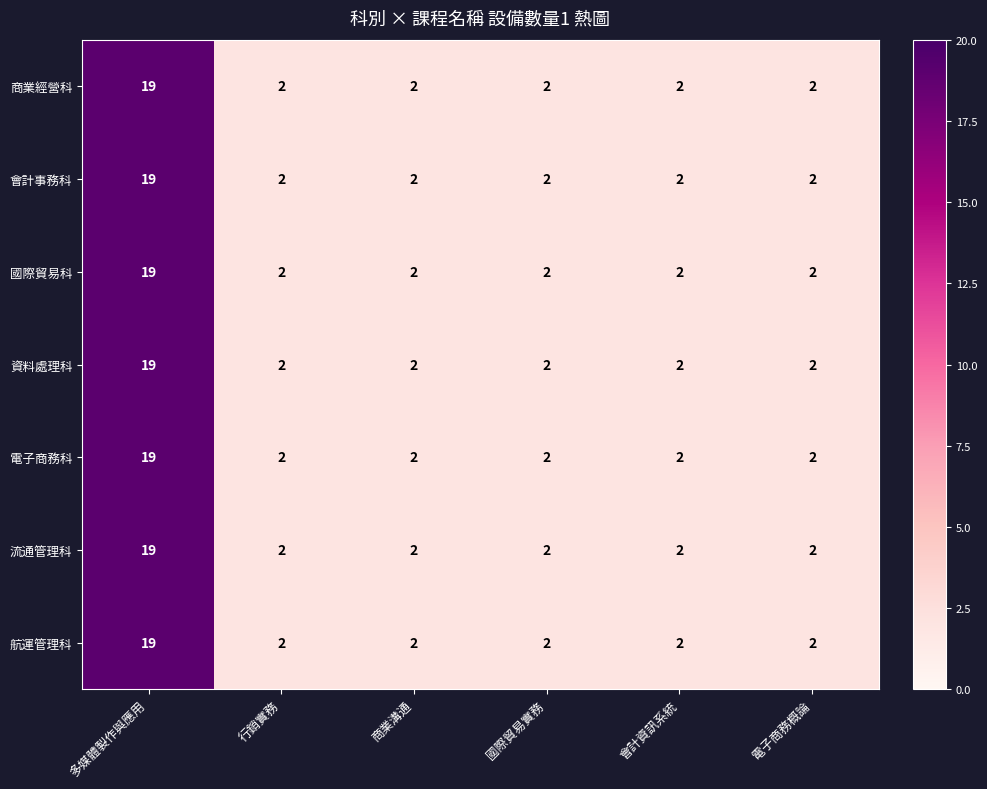

Is it true that 商業經營科 equals 2 at 國際貿易實務?

True